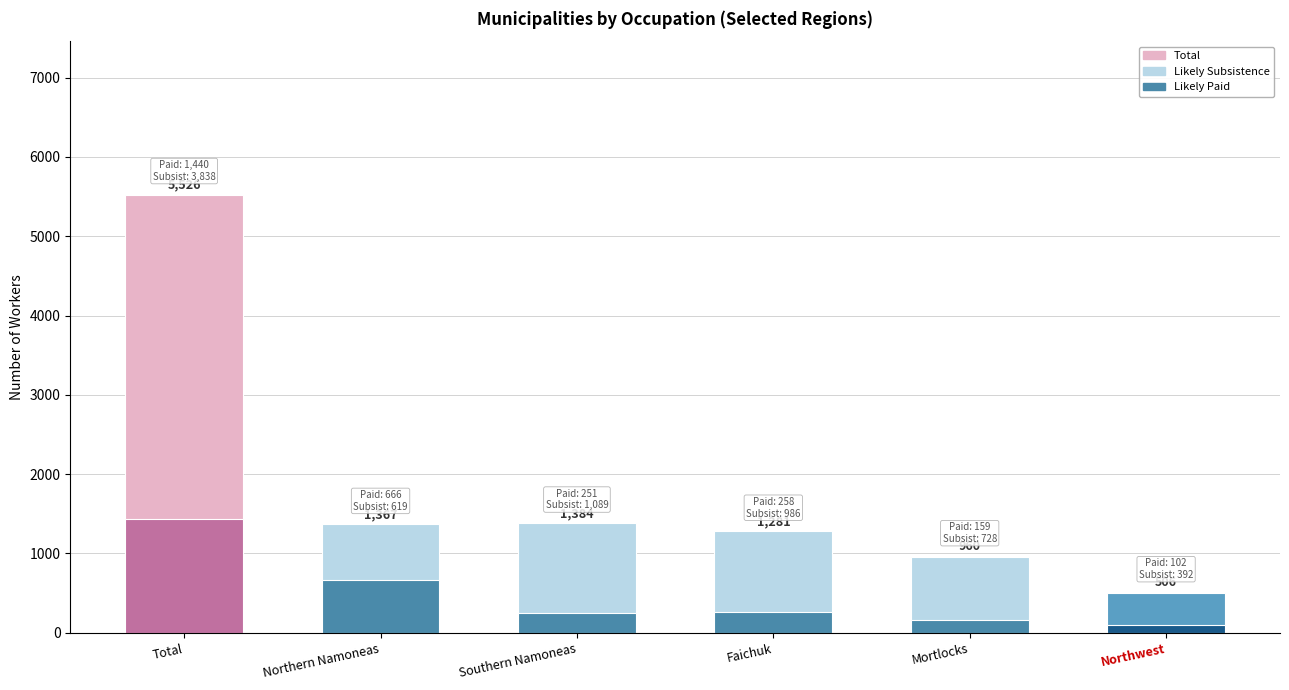

What is the sum of the Total values at Northwest and Total?

6032